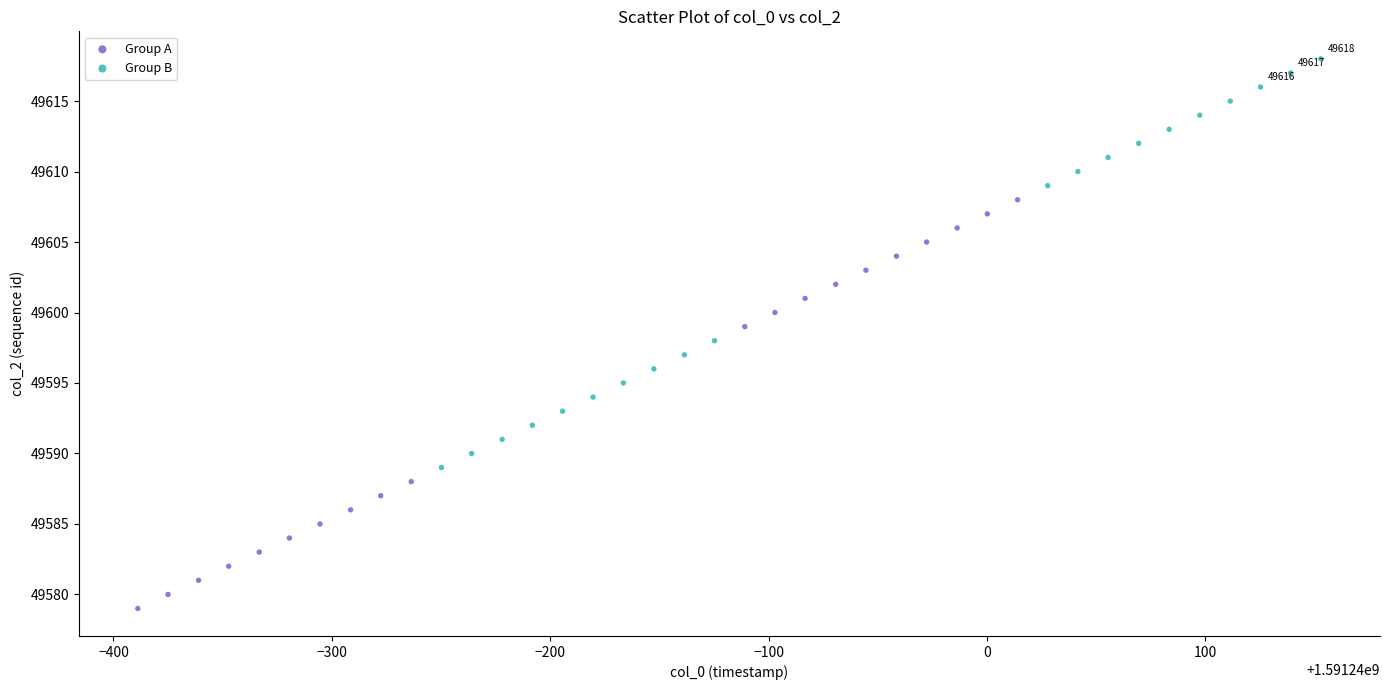

Which series reaches the maximum Y coordinate?

Group B